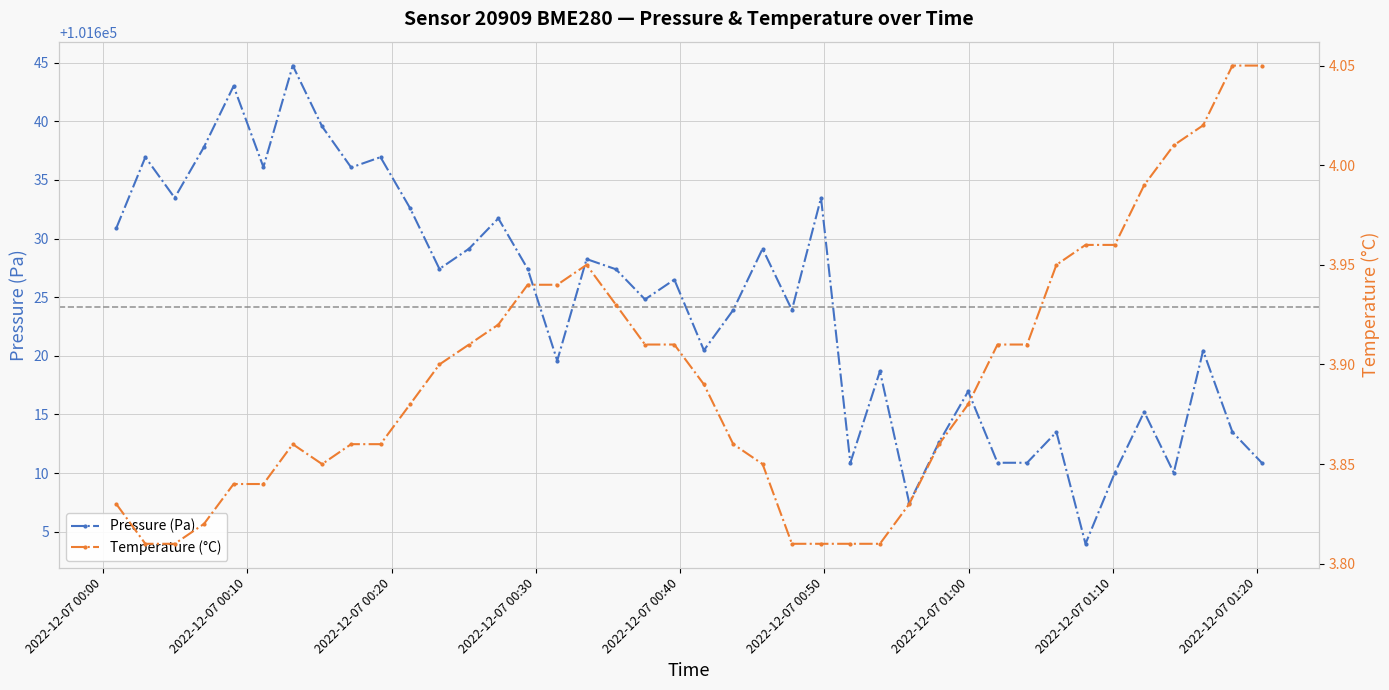

Rank the series by their maximum value, from lowest to highest.

Temperature (°C), Pressure (Pa)